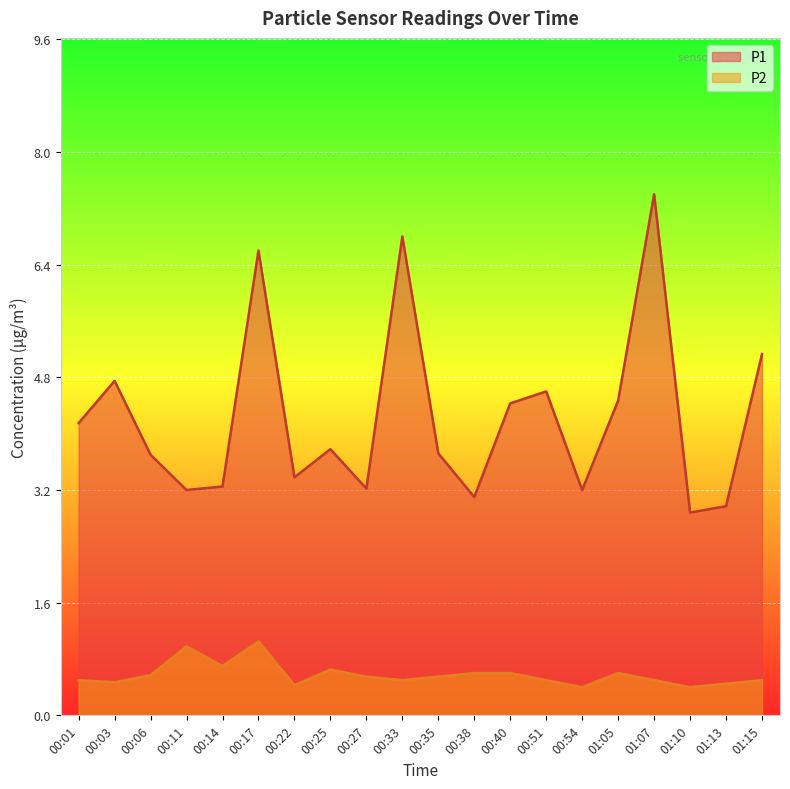

True or false: P1 and P2 intersect in this chart.

False